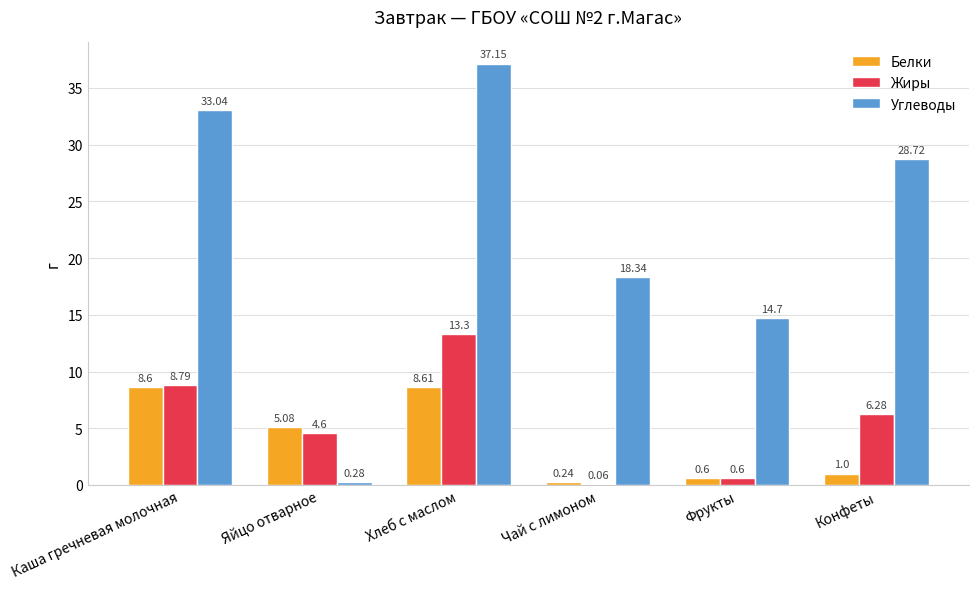

What is the difference between the Углеводы values at Хлеб с маслом and Конфеты?

8.4